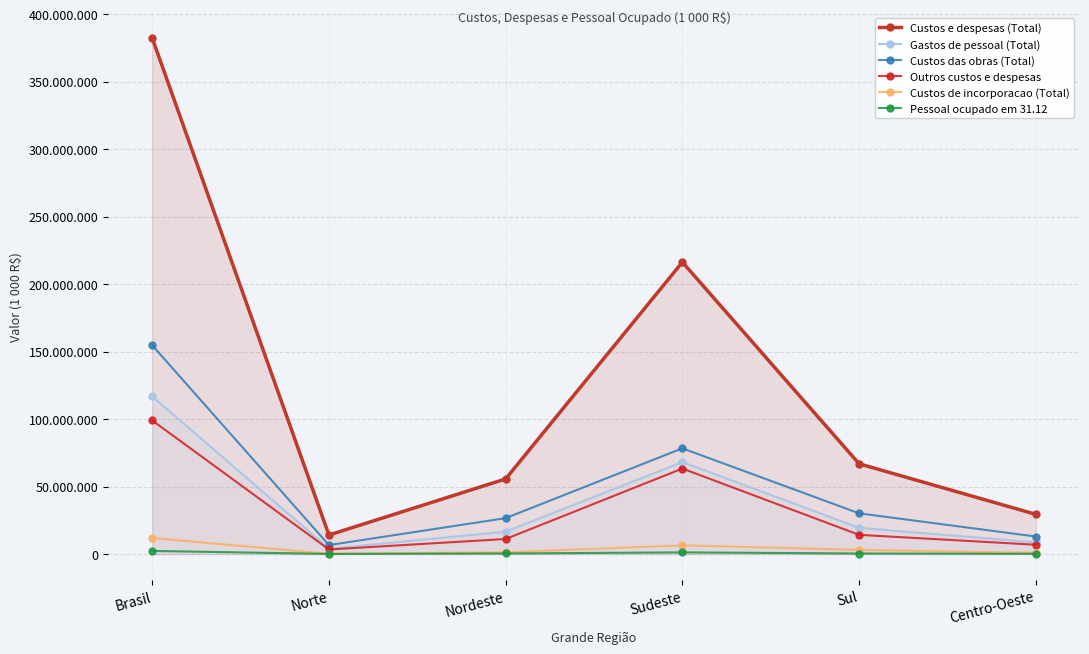

What is the total value across all series at Brasil?

766888107